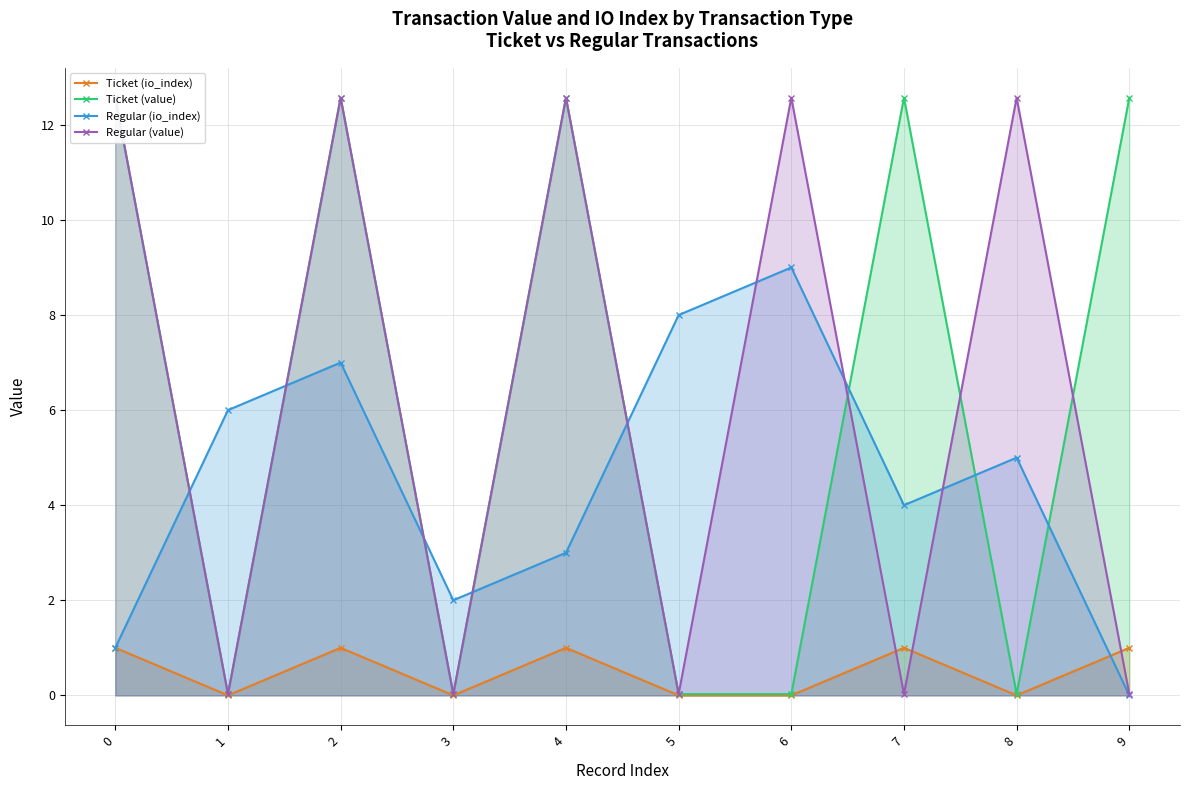

Between which two adjacent categories do Ticket (value) and Regular (value) first intersect?

6 and 7